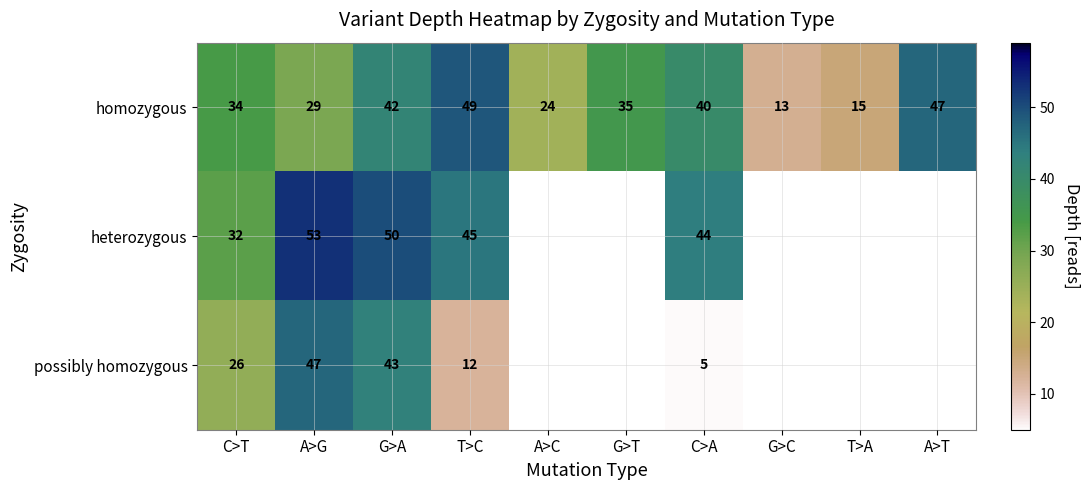

List the labels in order of homozygous value, largest first.

T>C, A>T, G>A, C>A, G>T, C>T, A>G, A>C, T>A, G>C